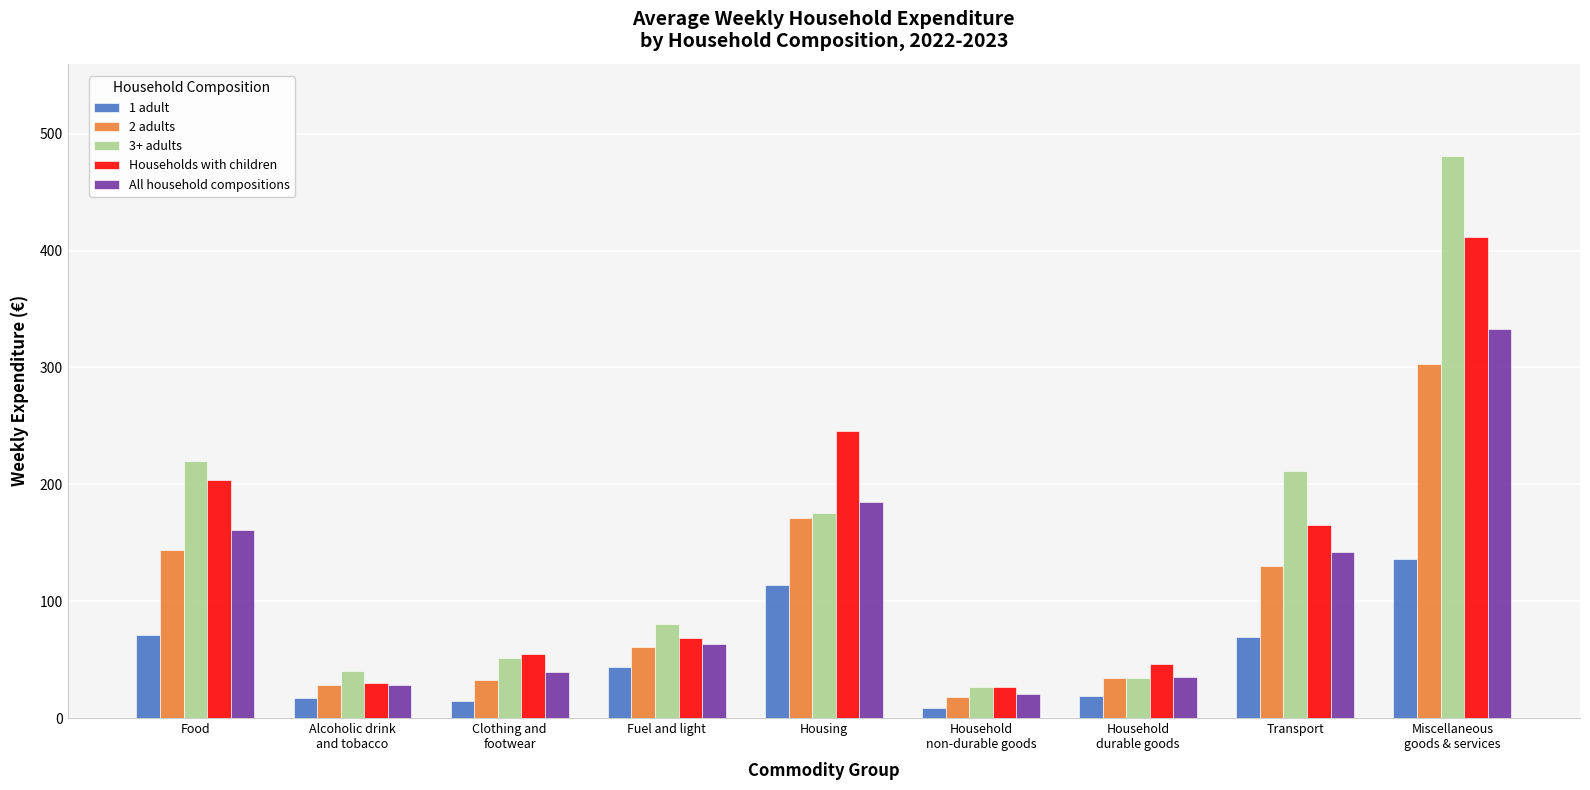

The All household compositions series shows 28.4 at Alcoholic drink
and tobacco. True or false?

True